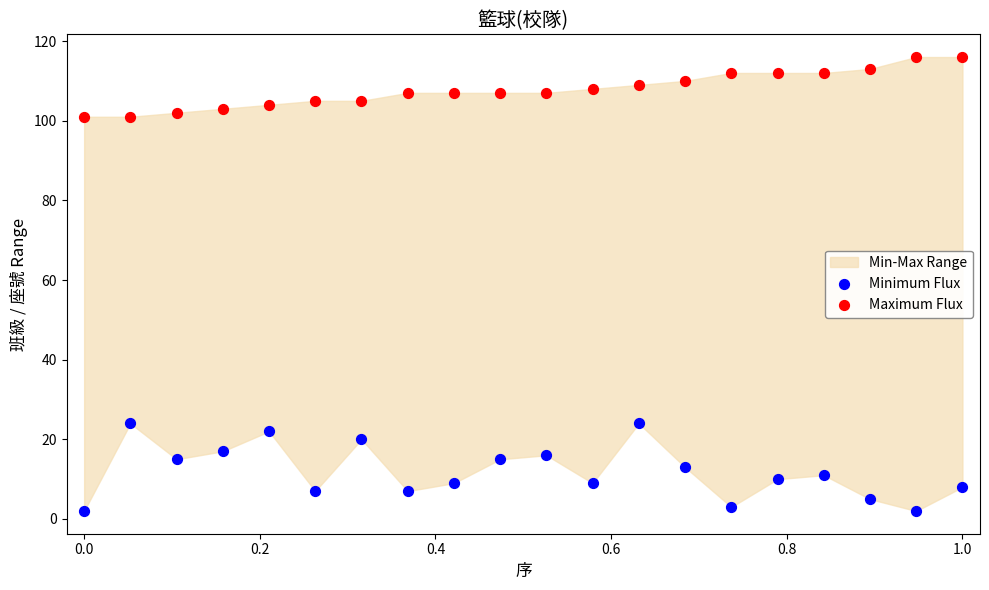

Across all data points, what is the range of Y values (max minus min)?

114